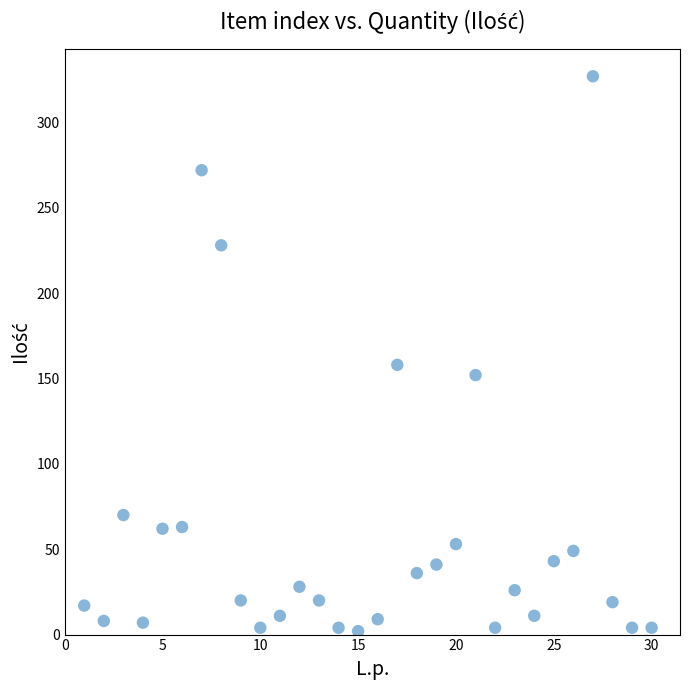

What is the range of X values (max minus min)?

29